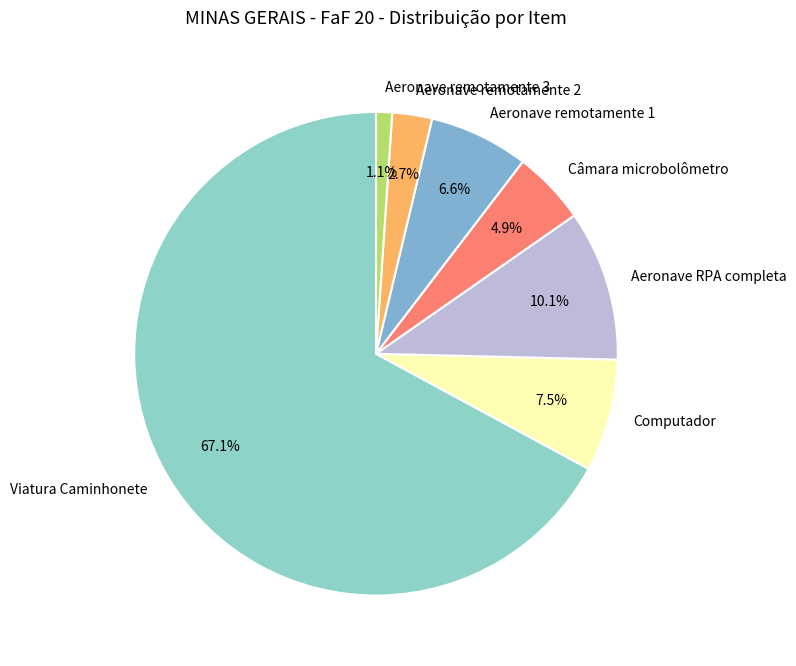

Approximately how many times larger is the value at Aeronave remotamente 2 compared to Aeronave remotamente 1?

0.4